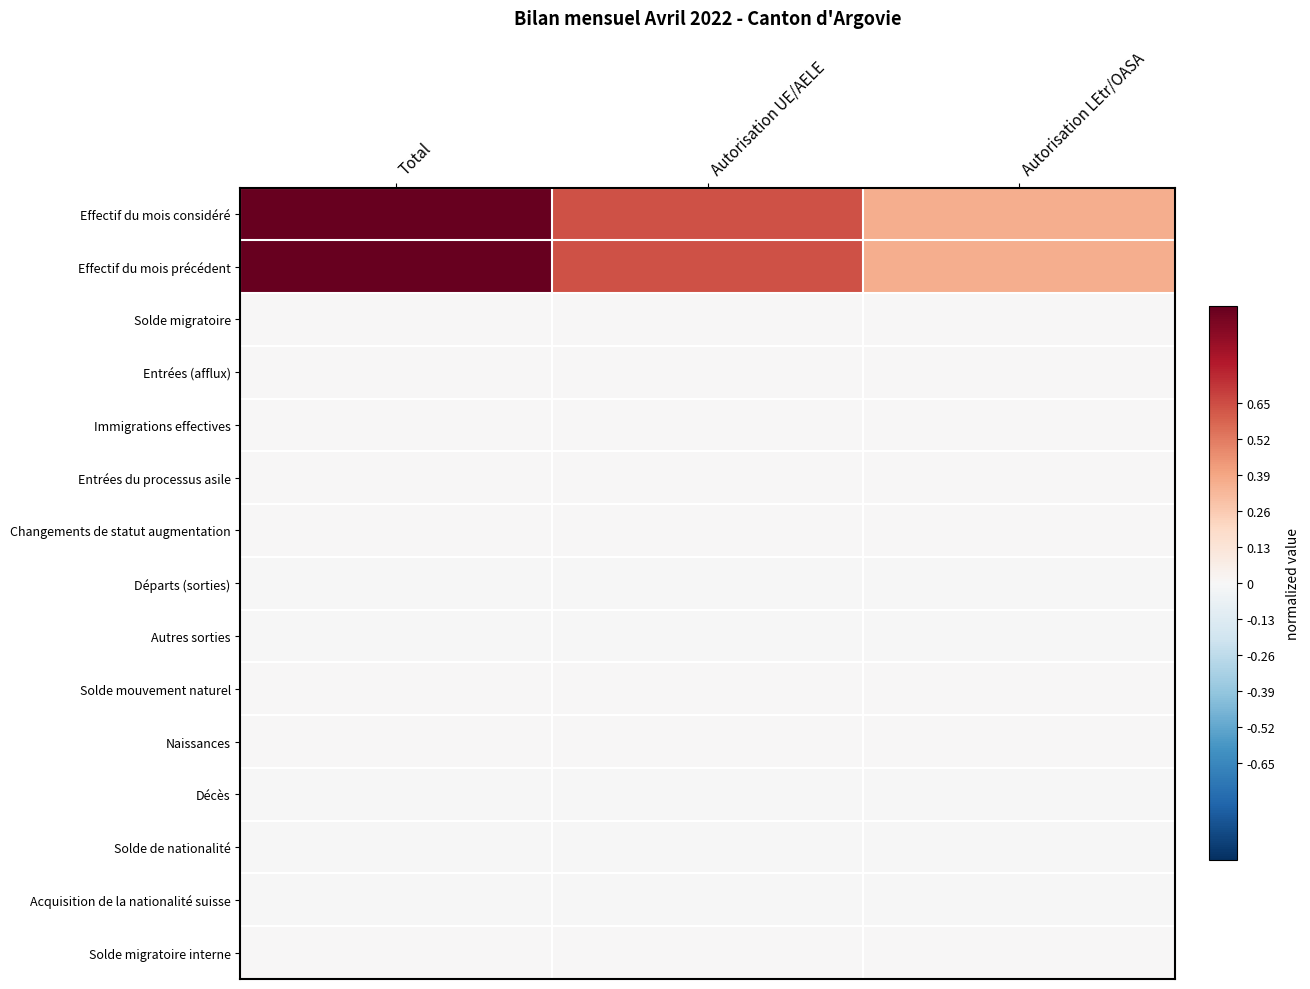

Which has a higher value, Autorisation LEtr/OASA or Total?

Total